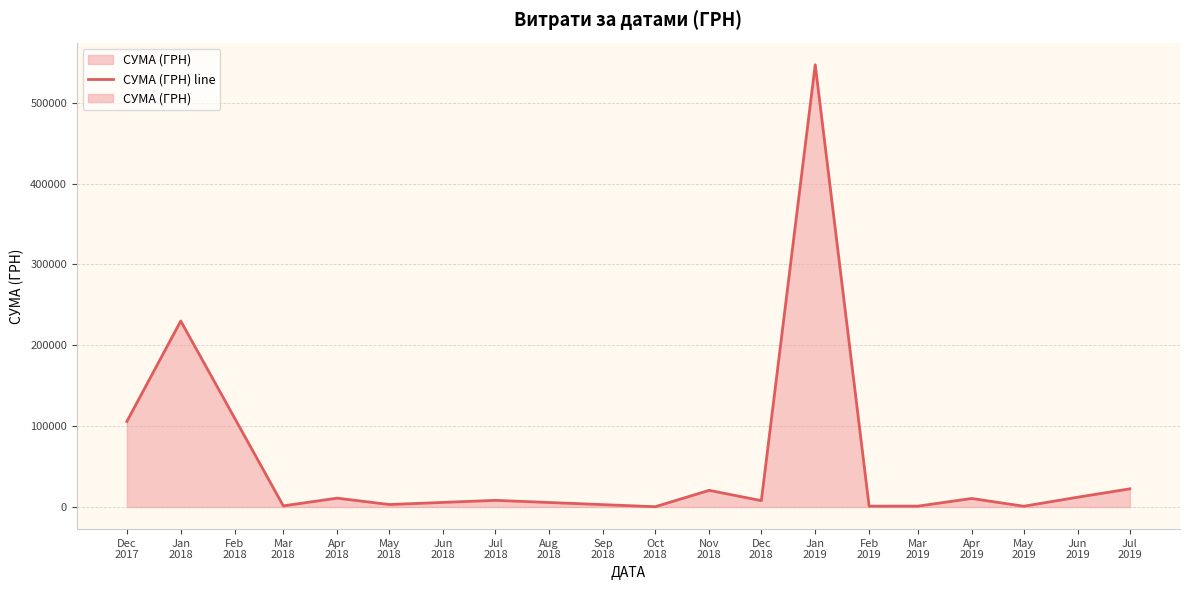

What is the sum of all values?

983536.8